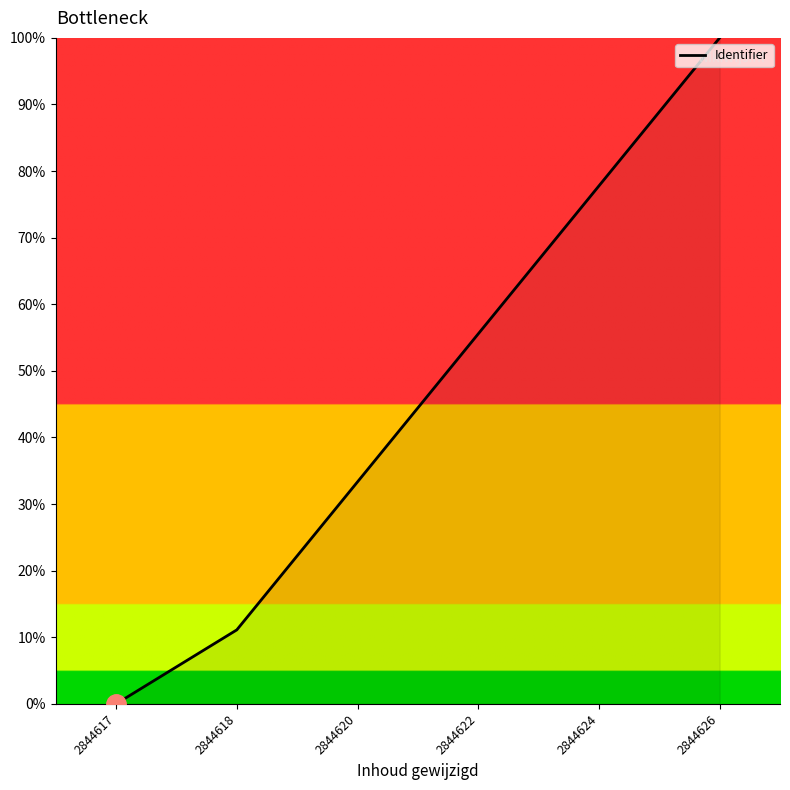

How many series are shown in this chart?

1